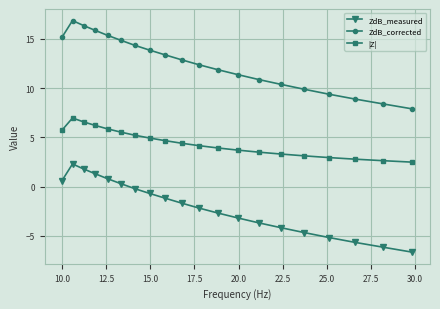

In |Z|, how many points are higher than both neighbors (excluding endpoints)?

1